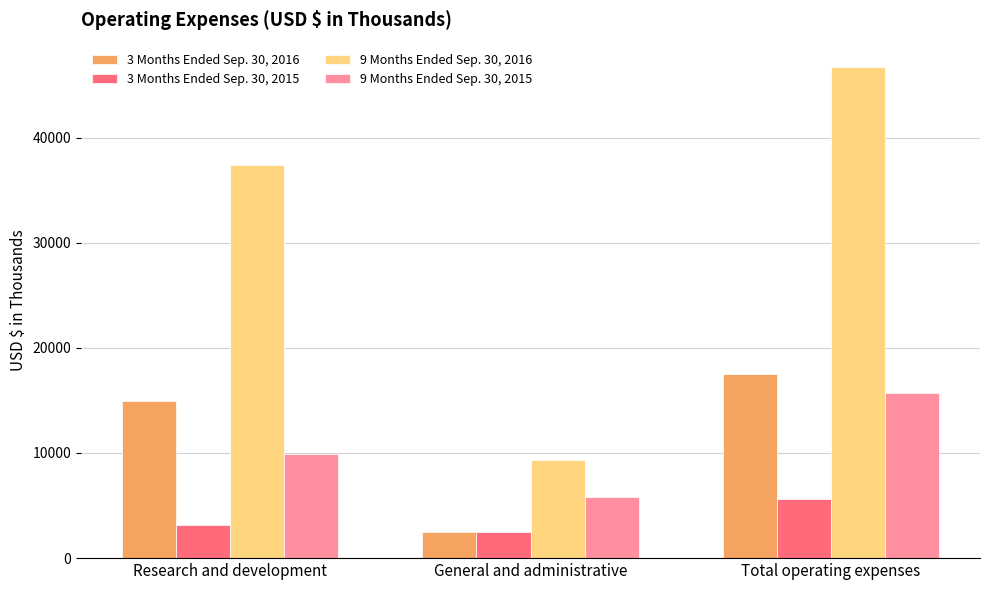

Does the chart contain stacked bars?

No